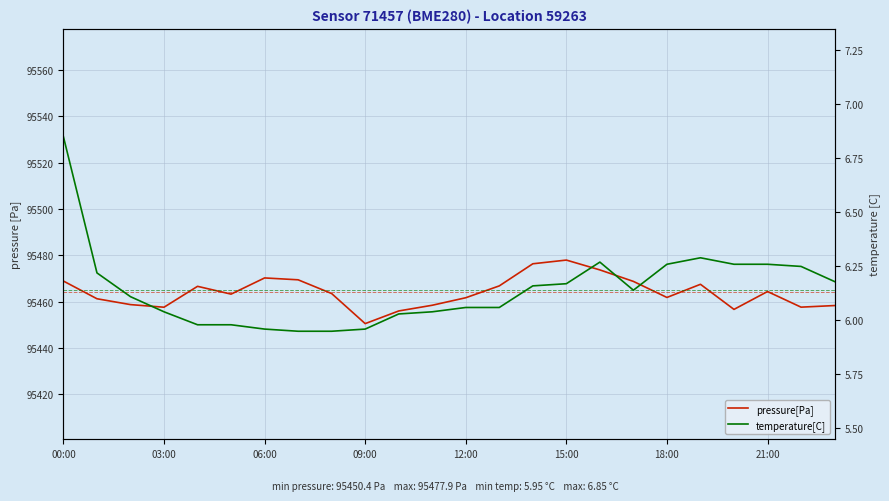

How many lines are shown in the chart?

2